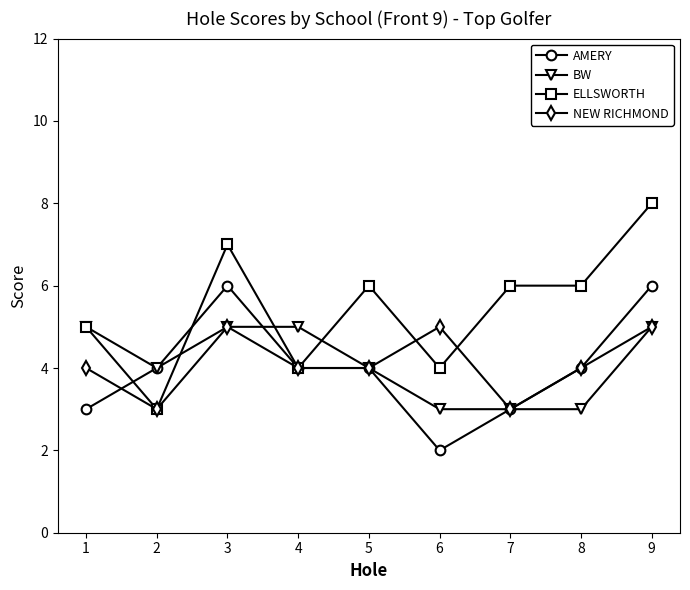

The value of AMERY at 1 is 3. True or false?

True